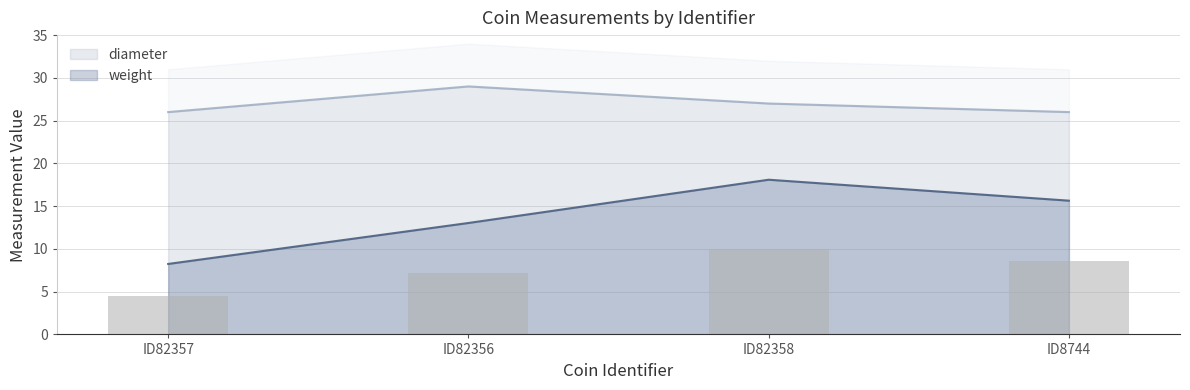

What are all the series names shown in the legend?

weight, diameter